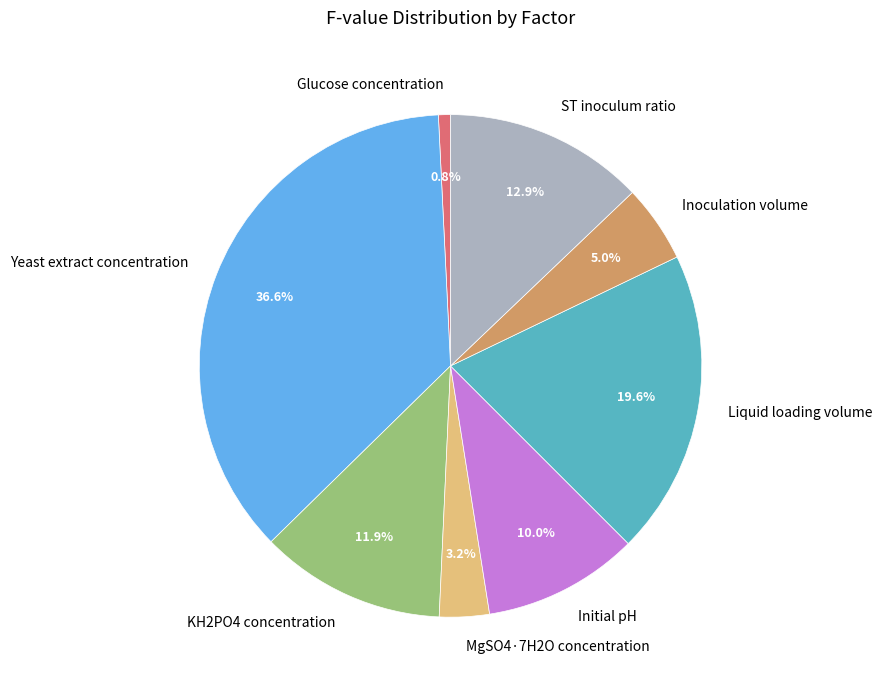

Combined, do Liquid loading volume and Yeast extract concentration account for over 50%?

Yes